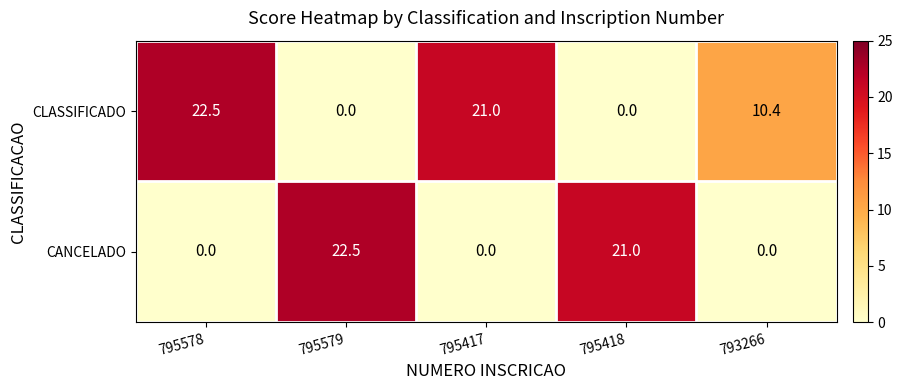

What is the highest value of the CANCELADO series?

22.5